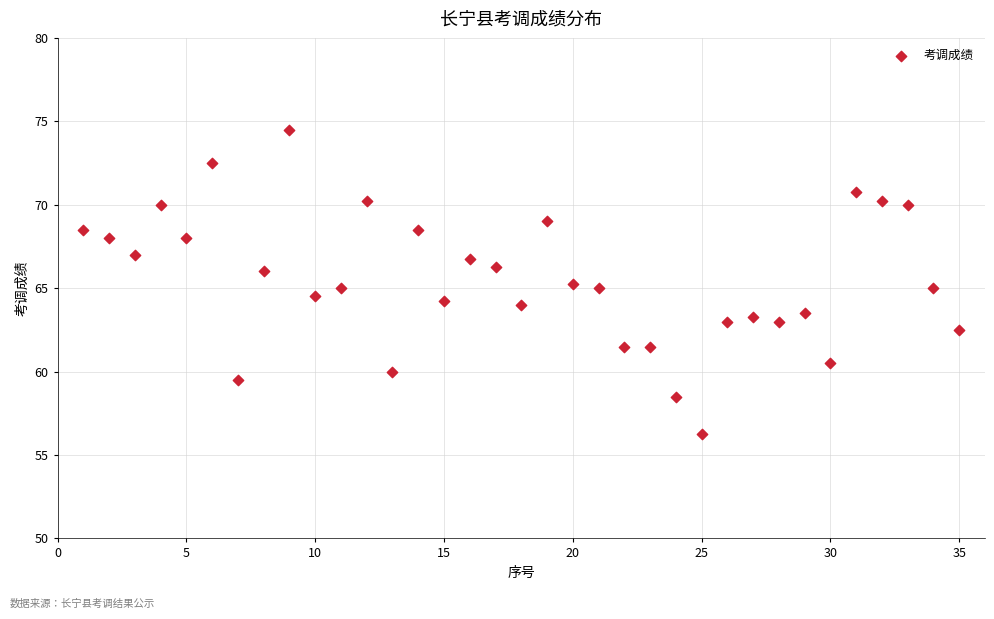

What is the range of X values (max minus min)?

34.0